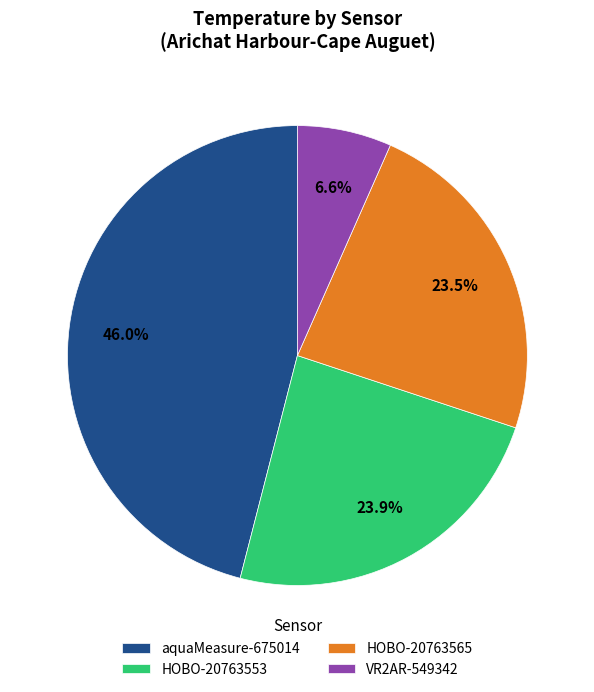

To the nearest percent, what is the difference between the largest and smallest slice percentages?

39%